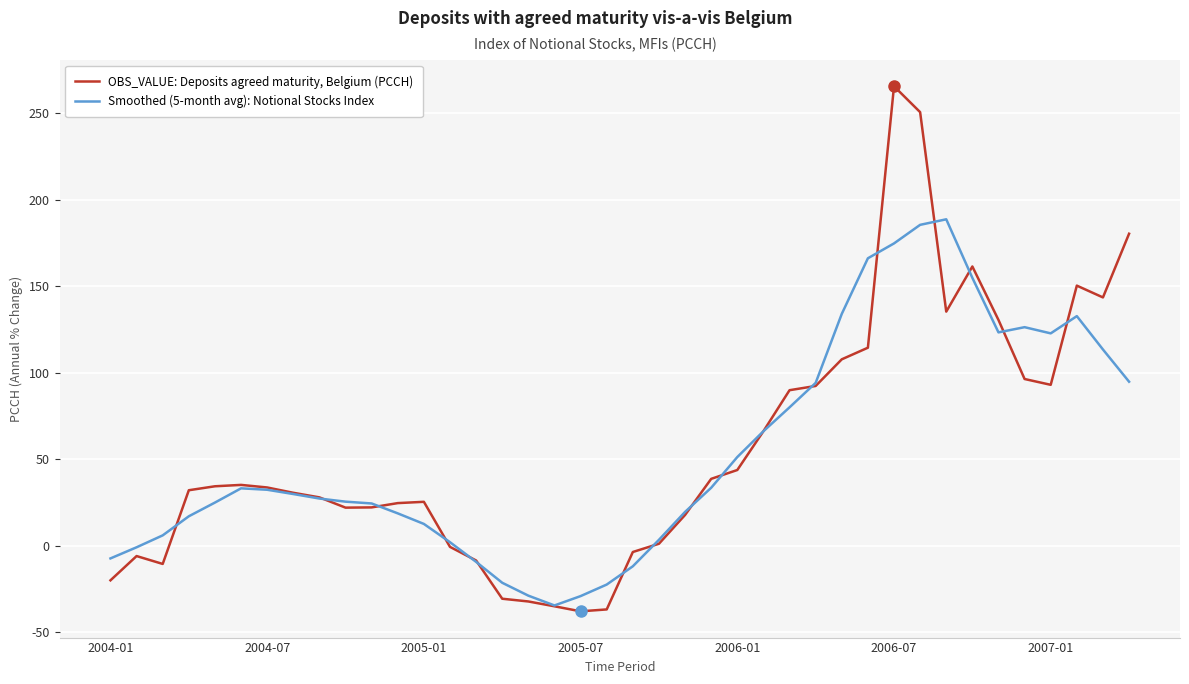

What is the sum of all Smoothed (5-month avg): Notional Stocks Index values?

2156.9